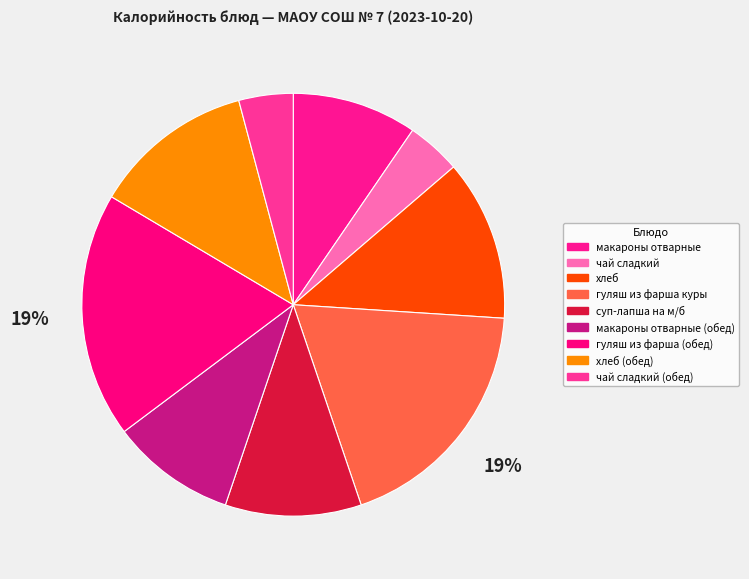

How many slices are in this pie chart?

9